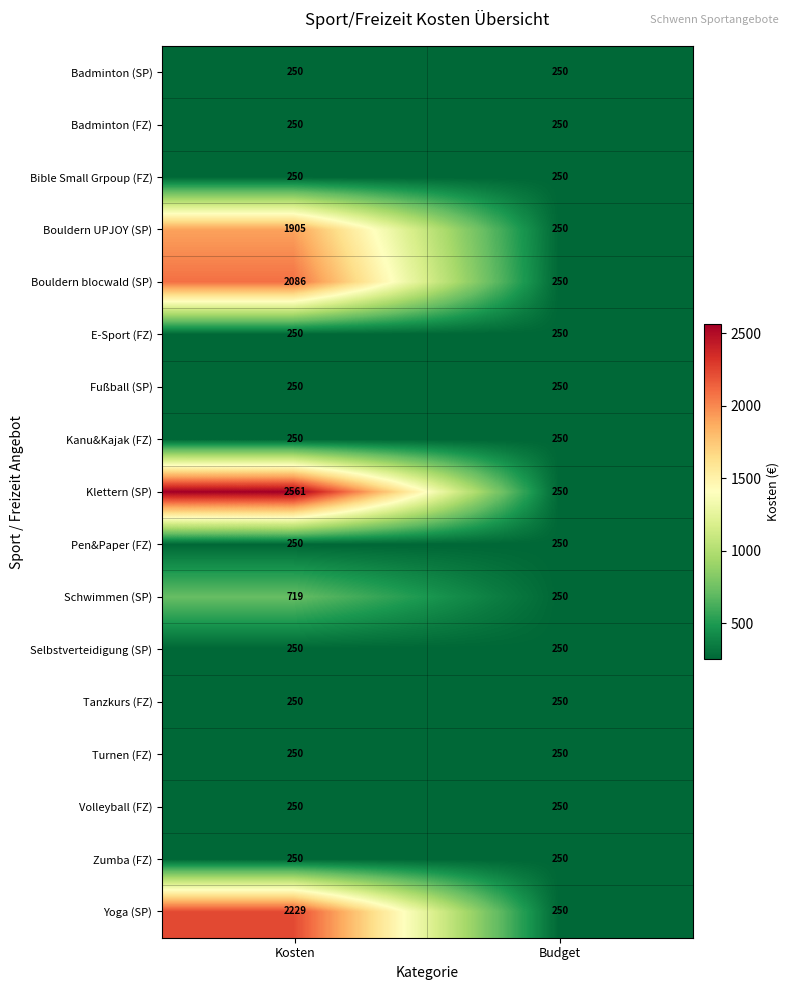

Which series changed the most between Kosten and Budget?

Klettern (SP)